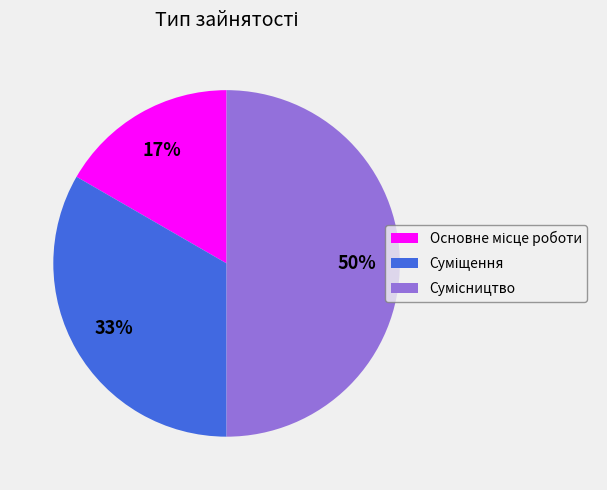

To the nearest percent, what is the difference between the largest and smallest slice percentages?

33%